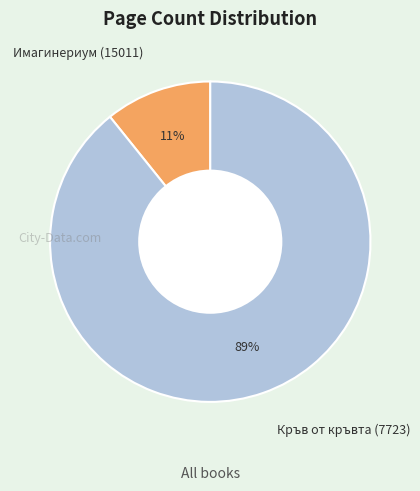

To the nearest percent, what is the average slice percentage?

50%